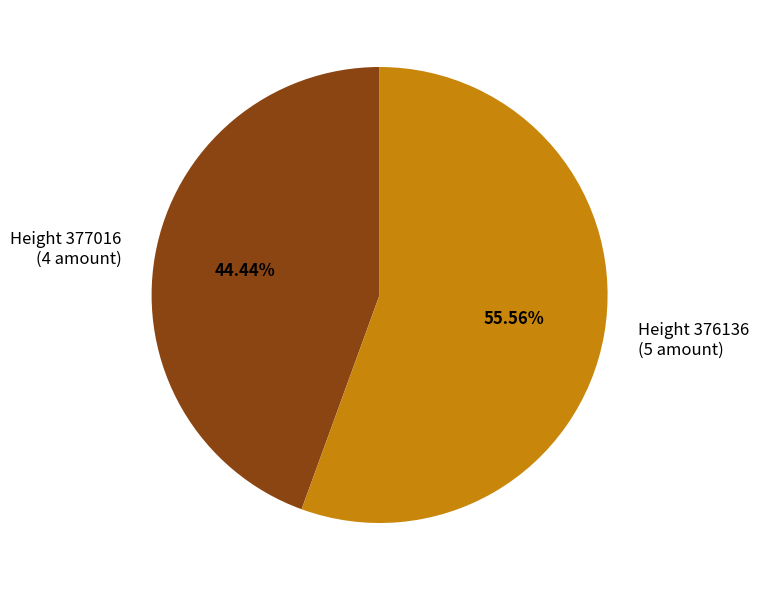

Count the number of slices in the pie.

2